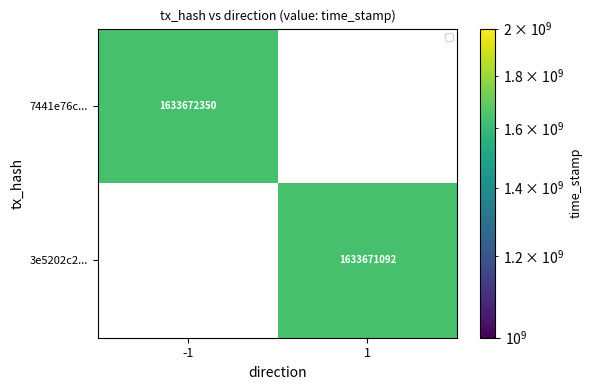

How many positive values does the 7441e76c8b818833355837b362645edf1f33d4c series have?

1